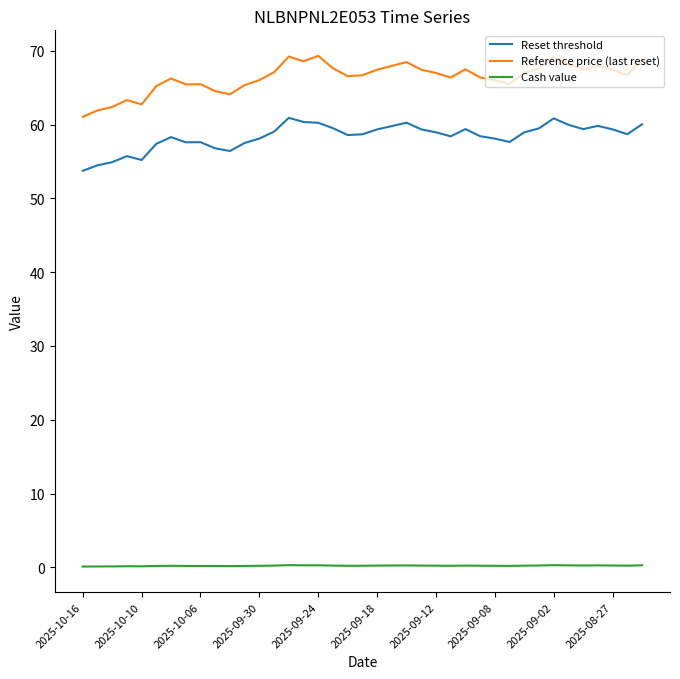

Which series has the largest total across all categories?

Reference price (last reset)